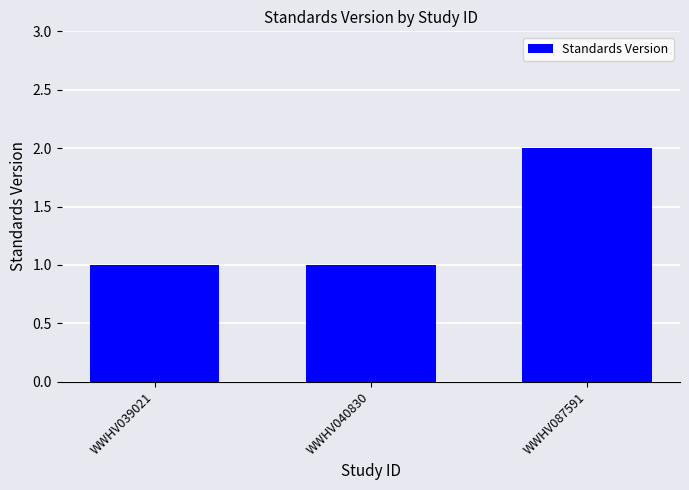

Approximately how many times larger is the value at WWHV087591 compared to WWHV040830?

2.0